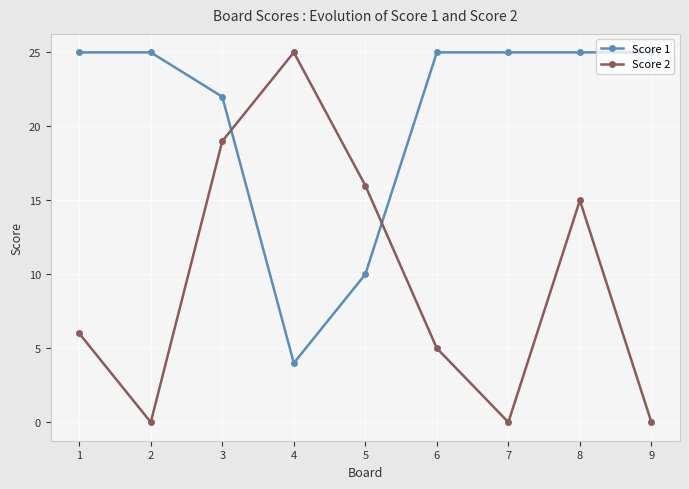

Reading left to right, list all the values displayed in this chart.

Score 1: 25	25	22	4	10	25	25	25	25
Score 2: 6	0	19	25	16	5	0	15	0